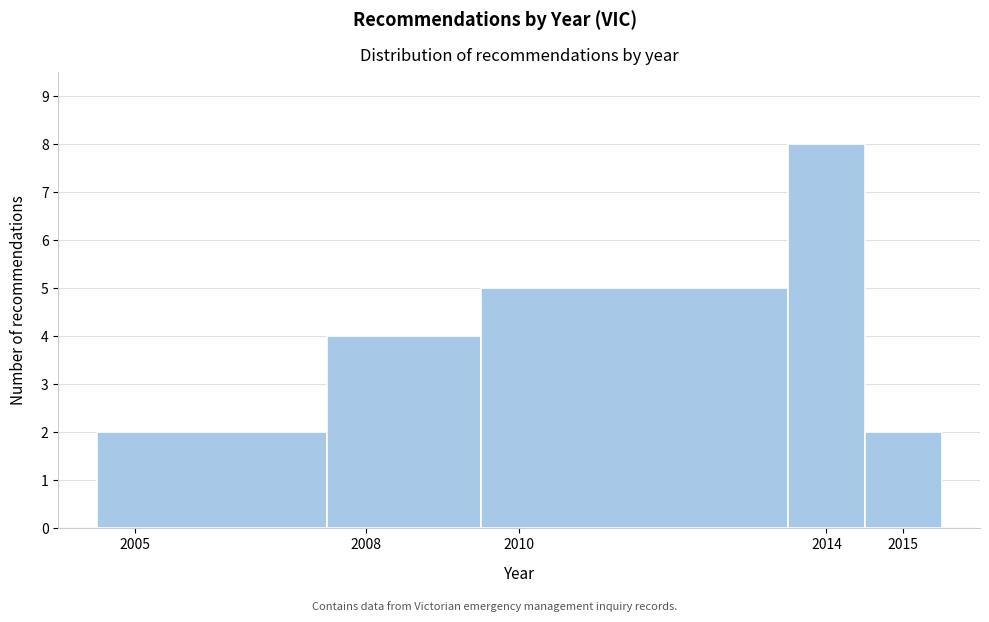

Which range on the x-axis has the tallest bar?

2013.5 to 2014.5